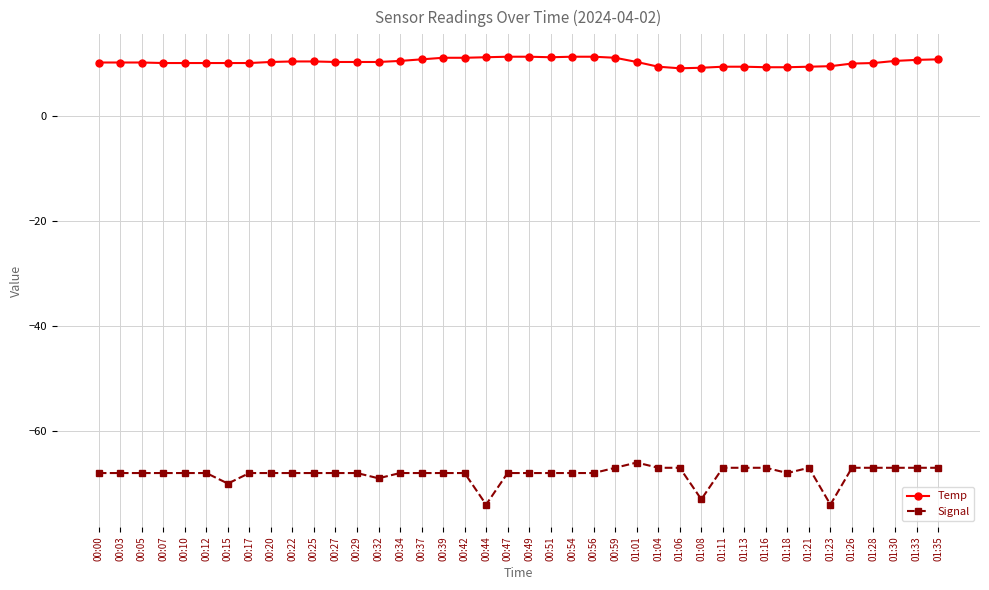

The Signal series shows -67.0 at 00:59. True or false?

True